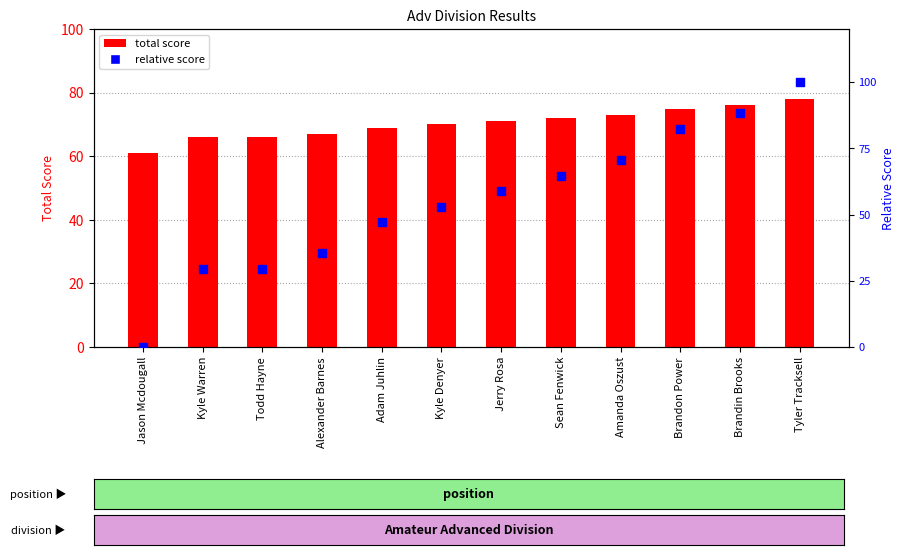

Which series has the largest total across all categories?

total score